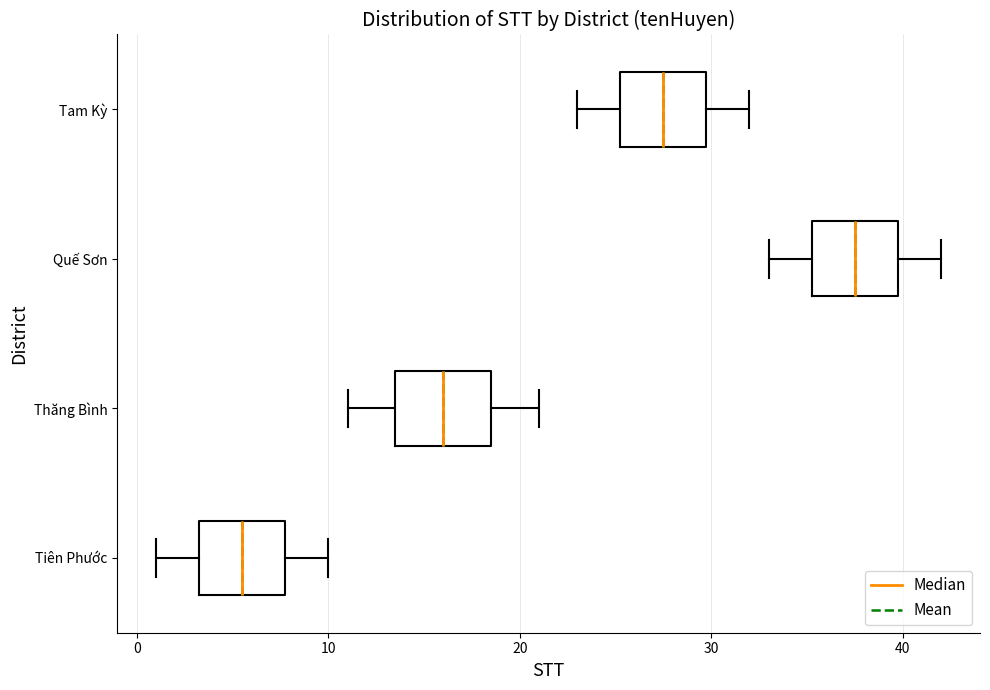

Reading bottom to top, read every box against the x-axis: the position of its median line, the range the box covers, and the ends of its whiskers. The values are not printed on the chart, so give them approximately, as read against the axis.

Tiên Phước: median 6, box 3 to 8, whiskers 1 to 10
Thăng Bình: median 16, box 14 to 19, whiskers 11 to 21
Quế Sơn: median 38, box 35 to 40, whiskers 33 to 42
Tam Kỳ: median 28, box 25 to 30, whiskers 23 to 32